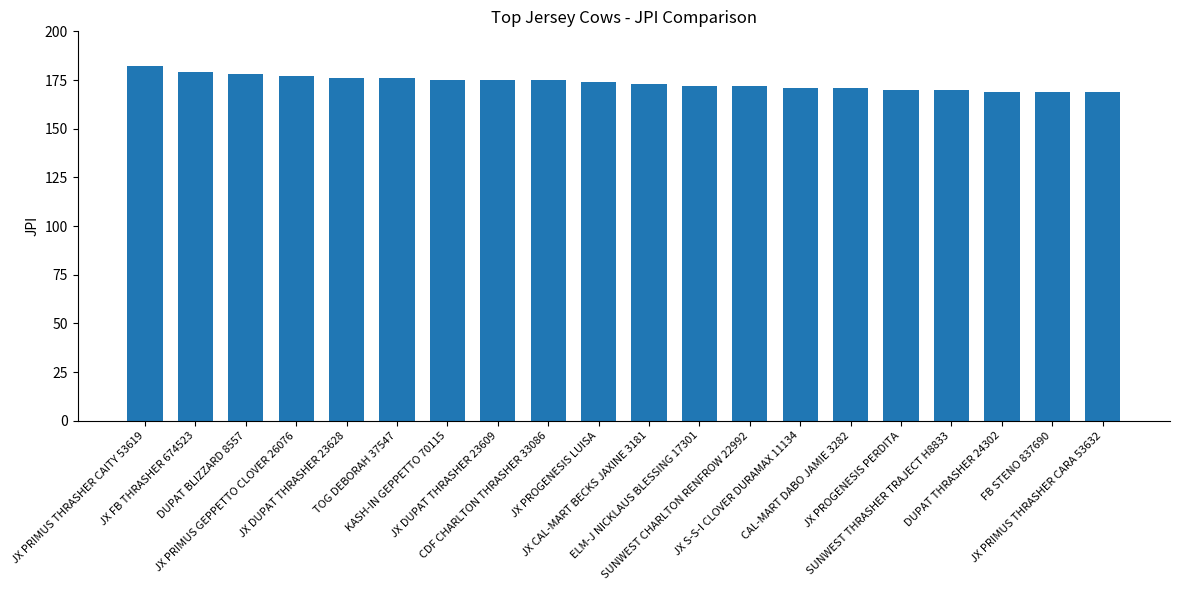

At which category does the chart reach its peak across all series?

JX PRIMUS THRASHER CAITY 53619